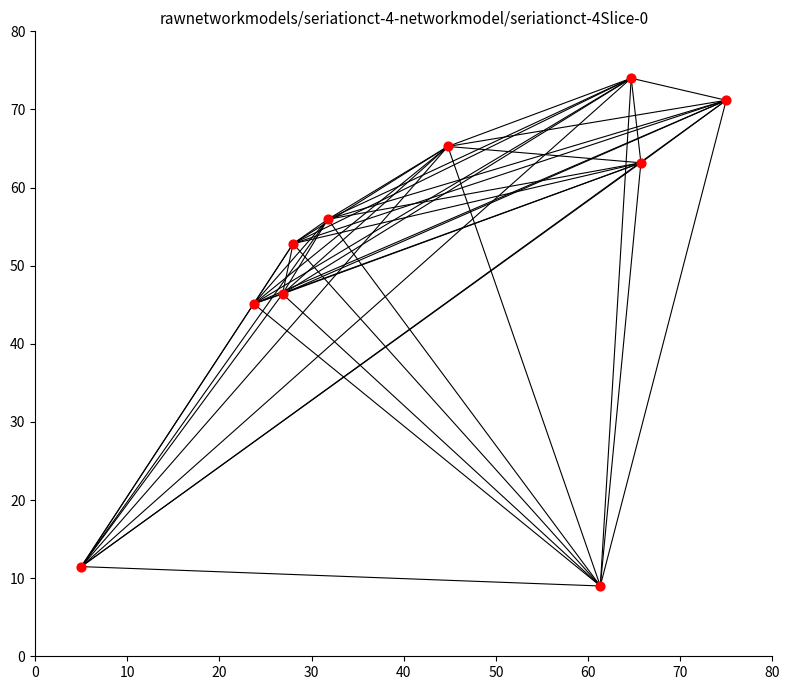

What Y value in the scatter plot is closest to 41?

45.1